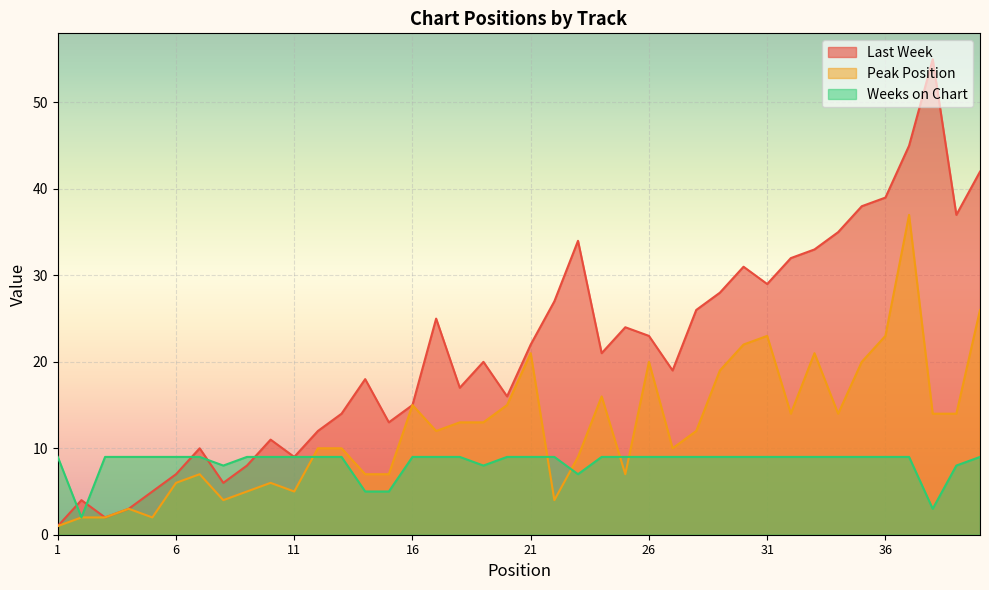

Which category has the highest value in the Weeks on Chart series?

1